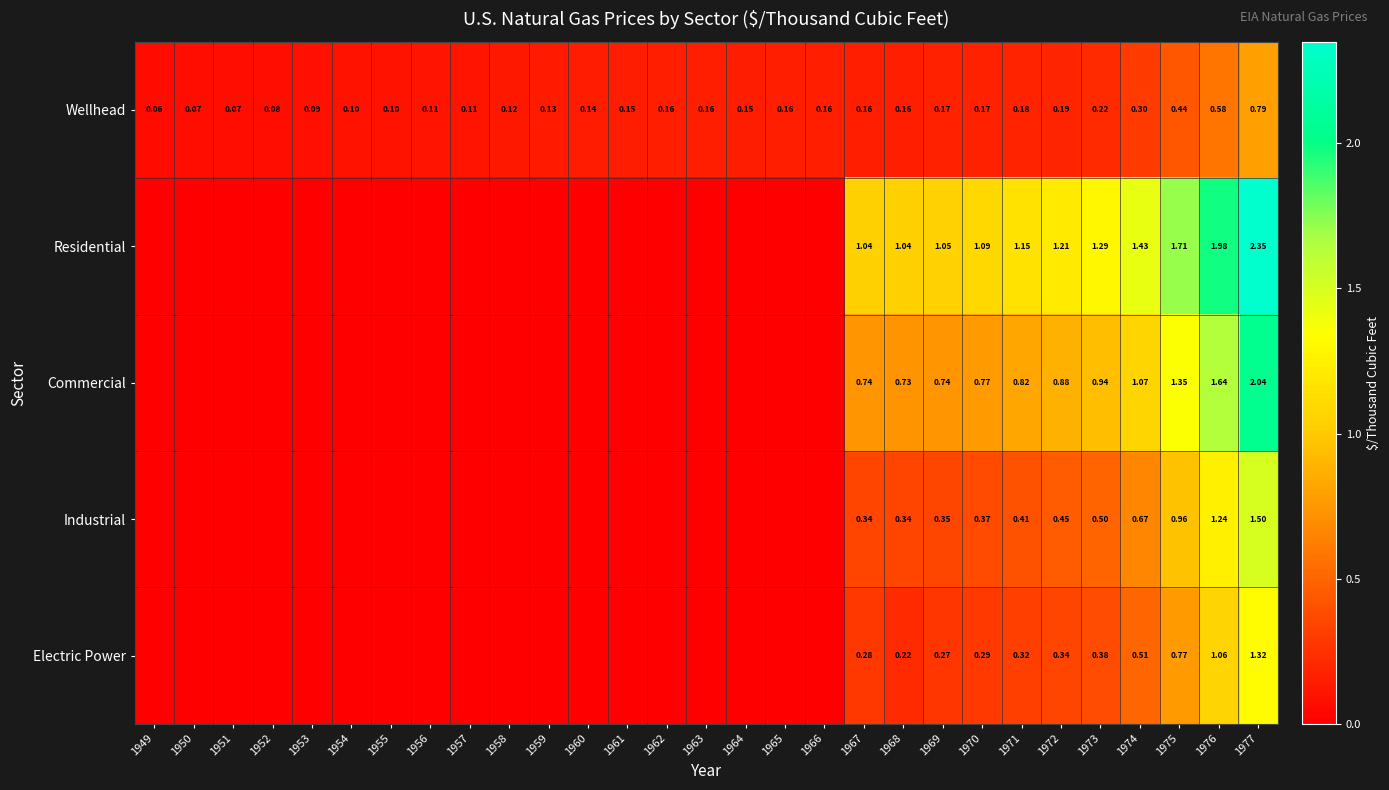

What is the total value across all series at 1969?

2.6